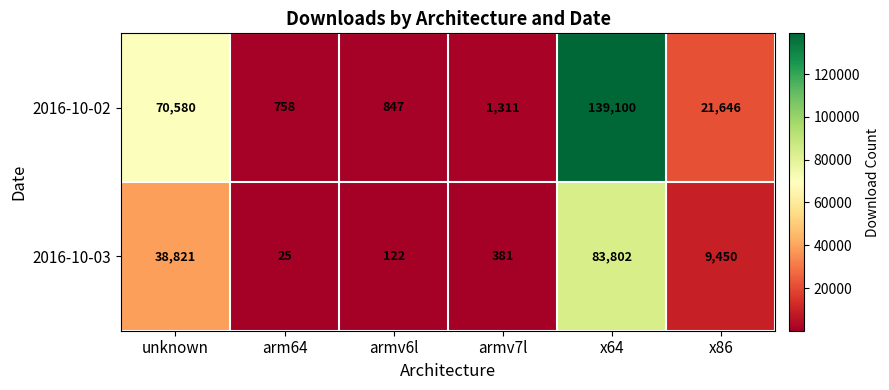

Where is 2016-10-02 nearest to the value 69929?

unknown